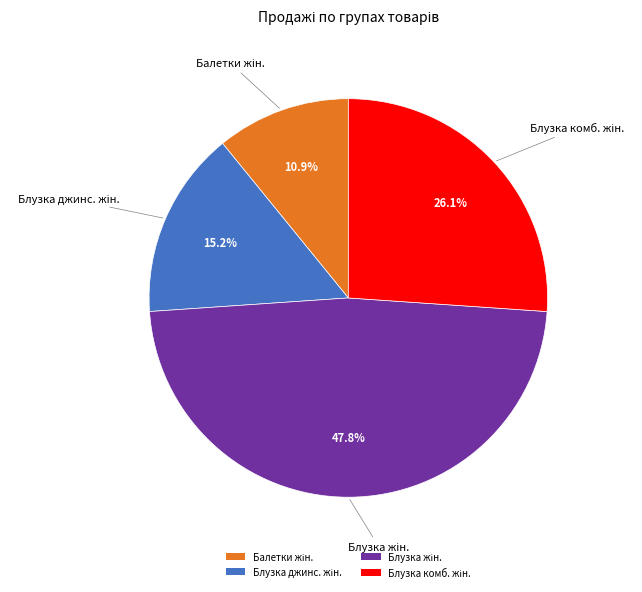

How many slices are in this pie chart?

4